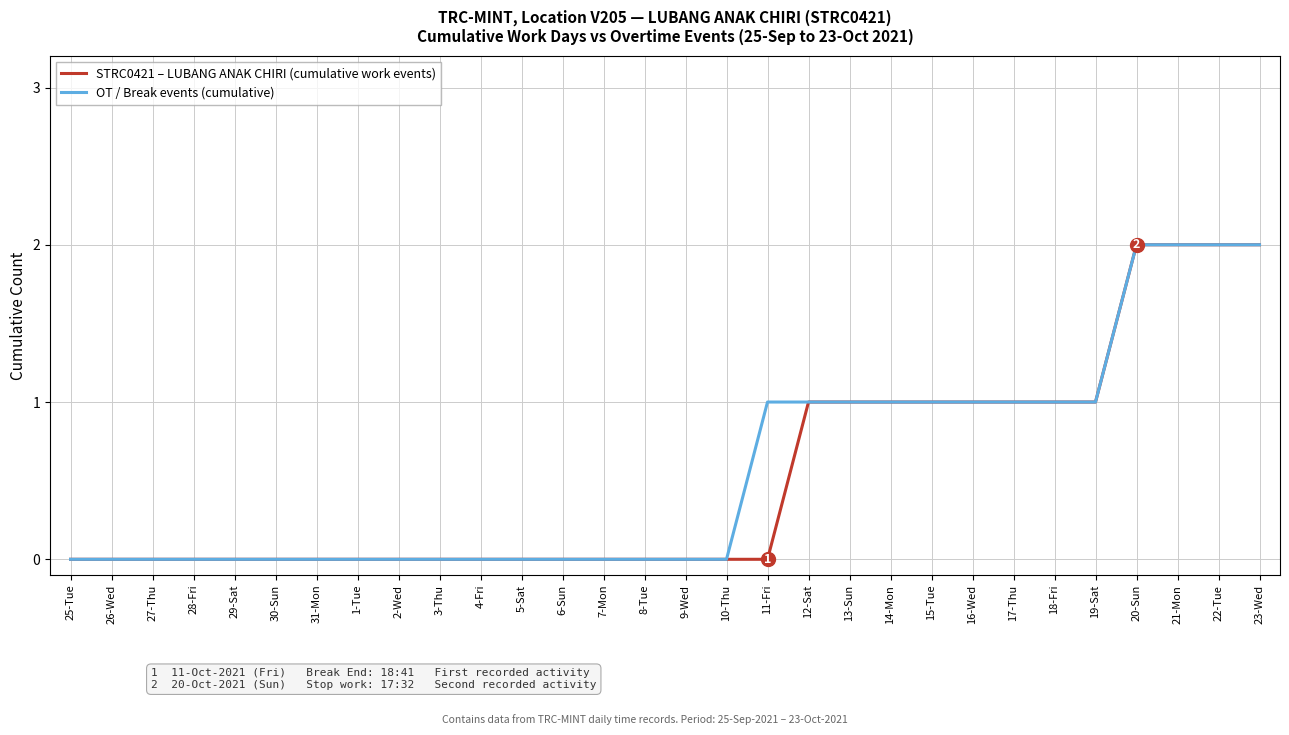

Does the chart display data point markers on the line(s)?

No